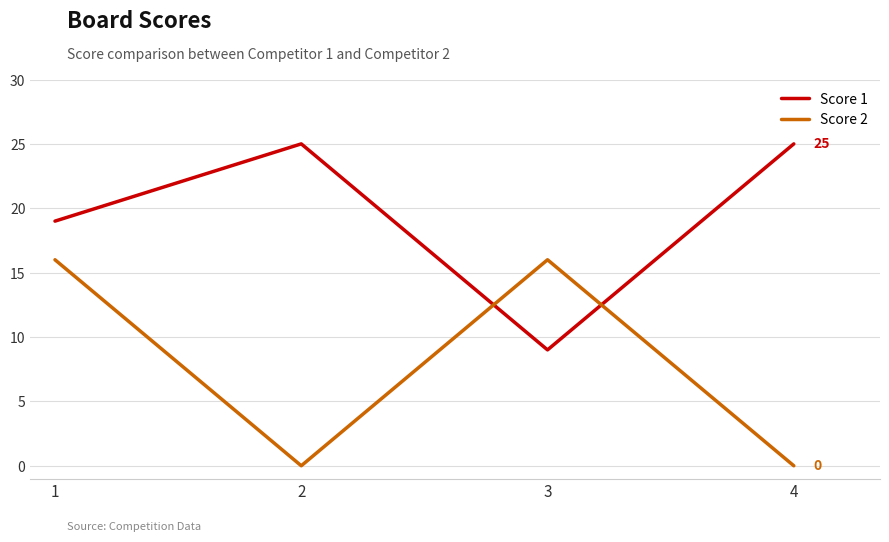

Reading right to left, transcribe all the data shown in this chart.

Score 1: 4=25	3=9	2=25	1=19
Score 2: 4=0	3=16	2=0	1=16